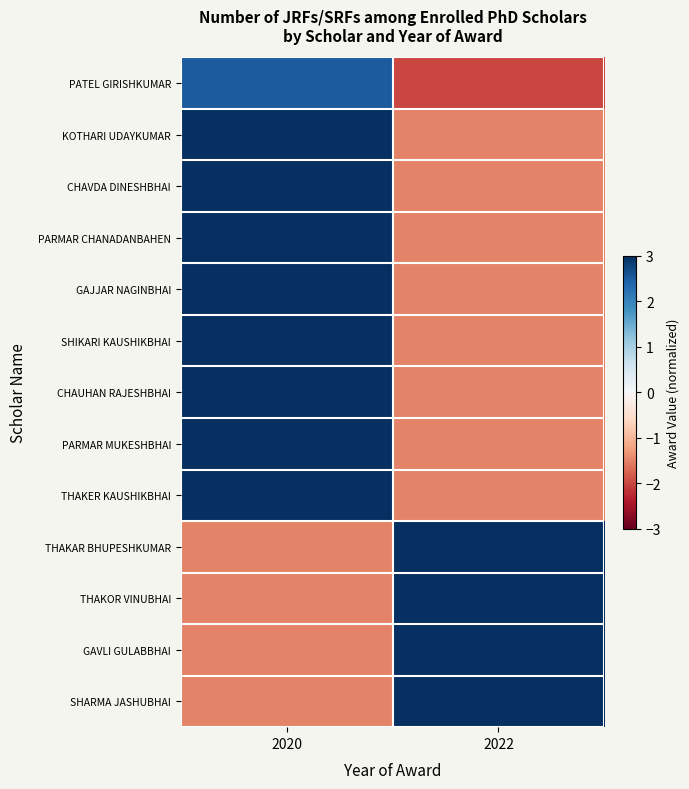

What is the smallest value displayed?

-2.0